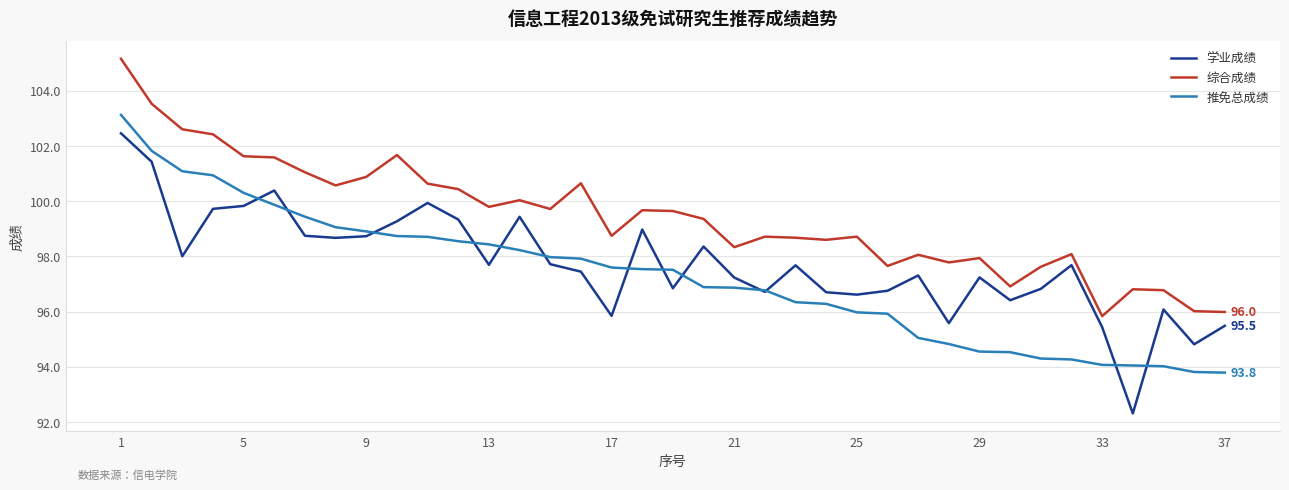

What are all the series names shown in the legend?

学业成绩, 综合成绩, 推免总成绩